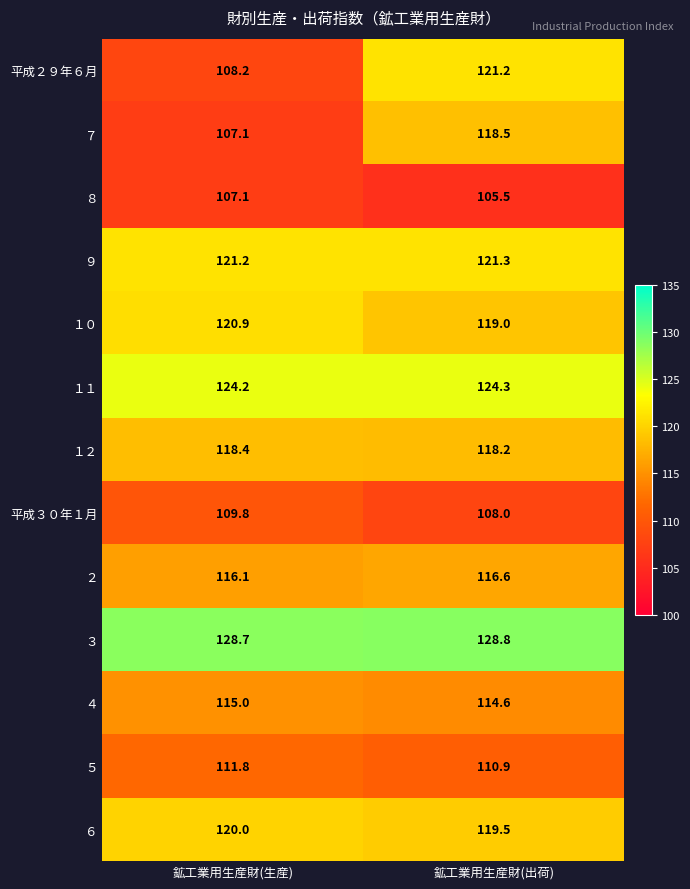

What is the difference between the maximum and minimum values in the ５ series?

0.9